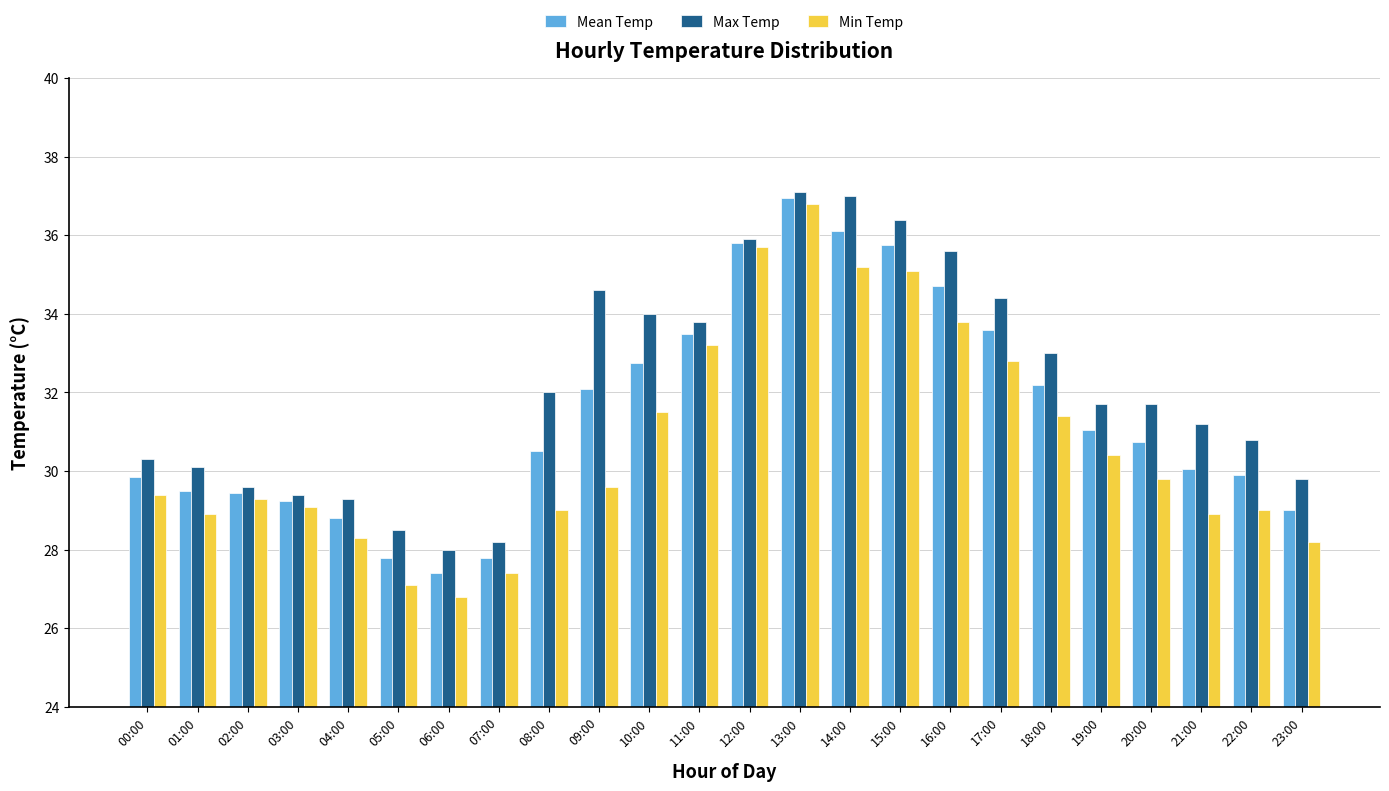

What position from the right is 02:00?

22